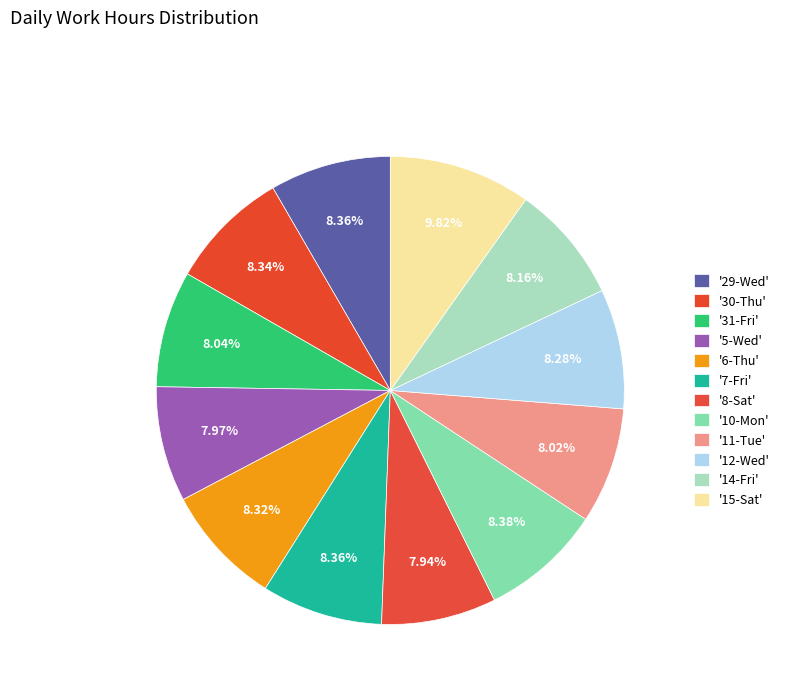

How many segments does this pie chart have?

12